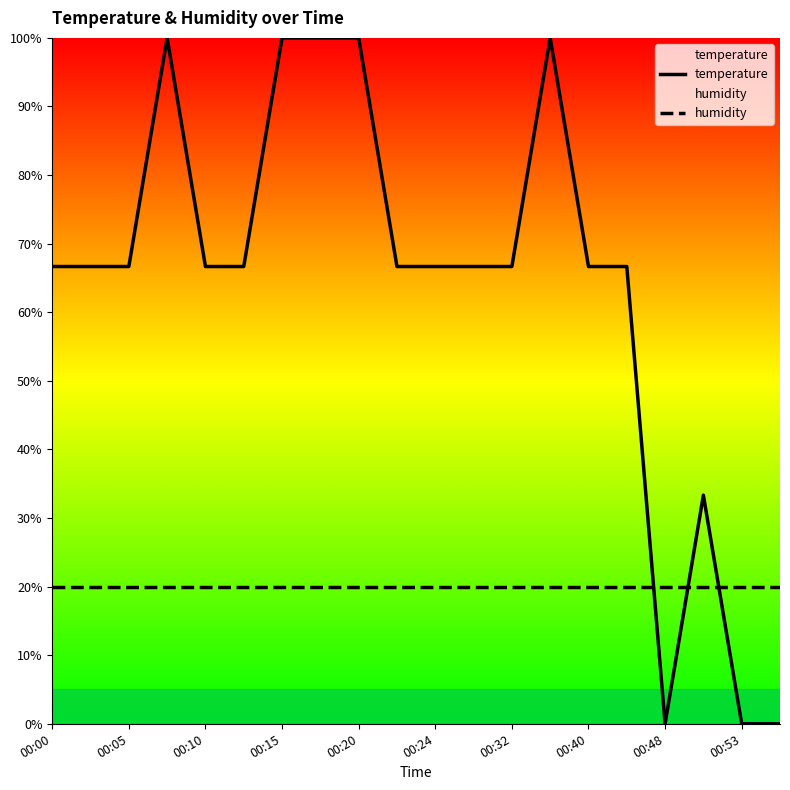

Which series changed the most between 00:20 and 00:24?

temperature